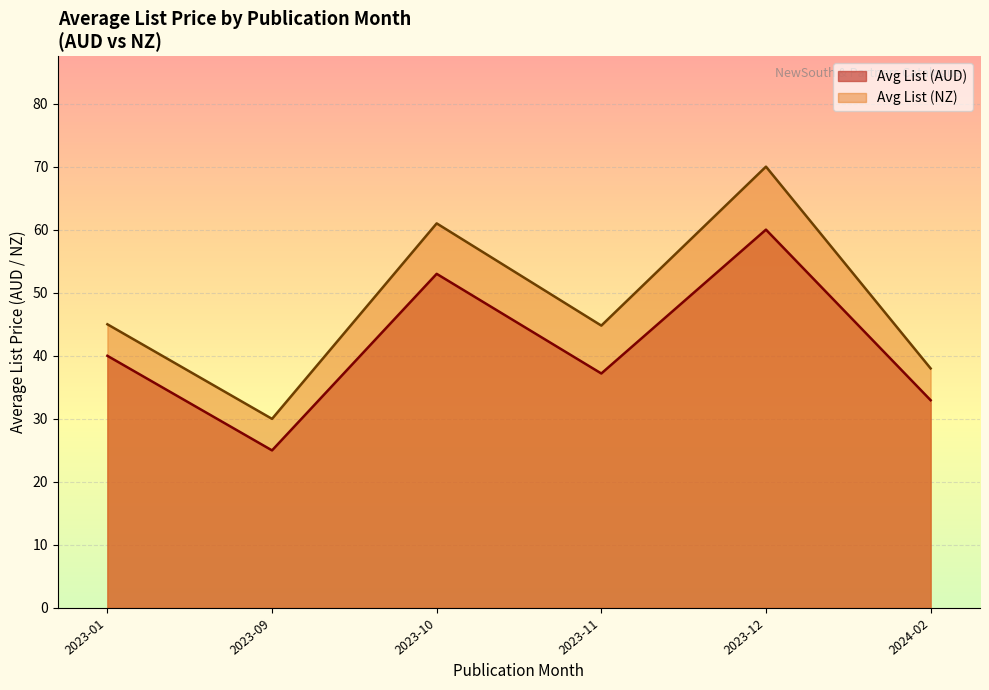

Which series has the largest total across all categories?

Avg List (NZ)